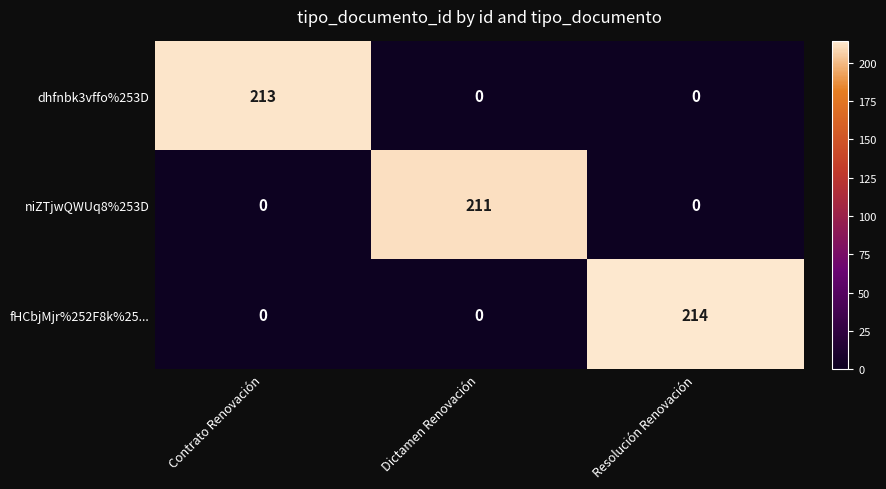

What is the average value of the dhfnbk3vffo%253D series?

71